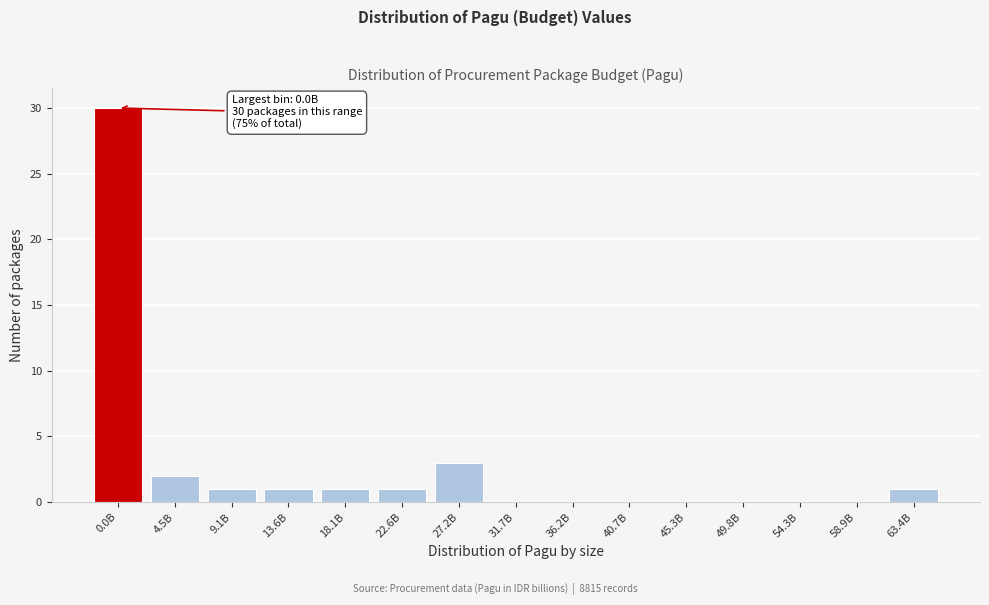

Reading right to left, list all the values displayed in this chart.

63.4B=1	58.9B=0	54.3B=0	49.8B=0	45.3B=0	40.7B=0	36.2B=0	31.7B=0	27.2B=3	22.6B=1	18.1B=1	13.6B=1	9.1B=1	4.5B=2	0.0B=30